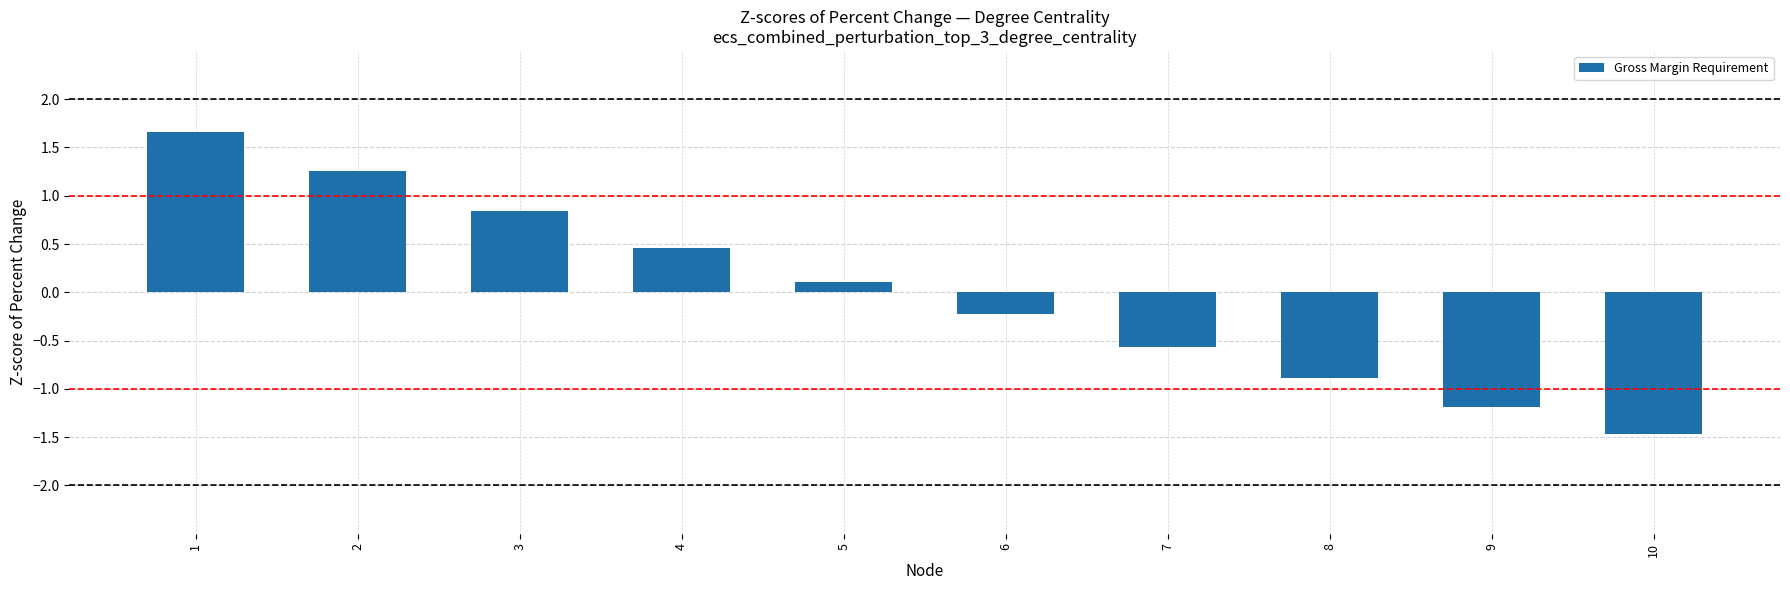

How many values are below zero?

5